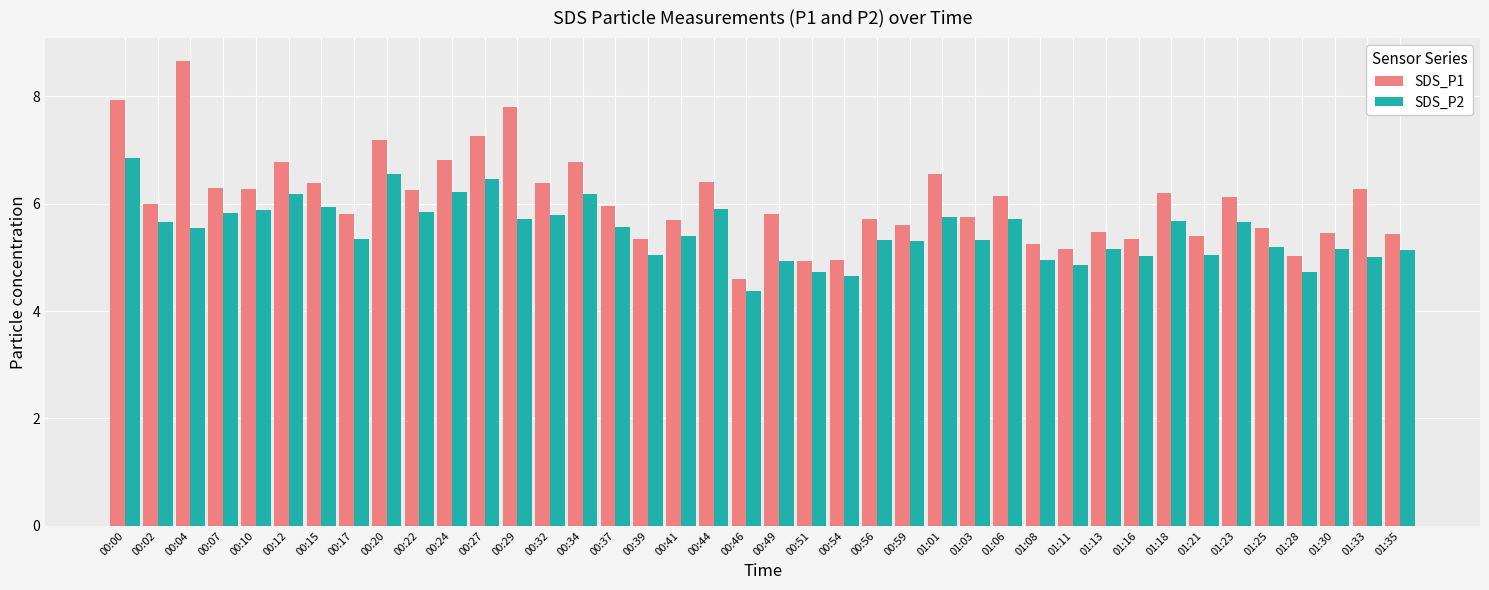

At 00:00, list the series in order from smallest to largest.

SDS_P2, SDS_P1